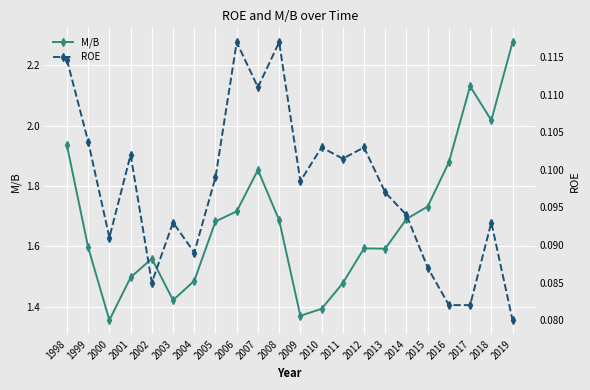

True or false: M/B and ROE cross at least once.

False